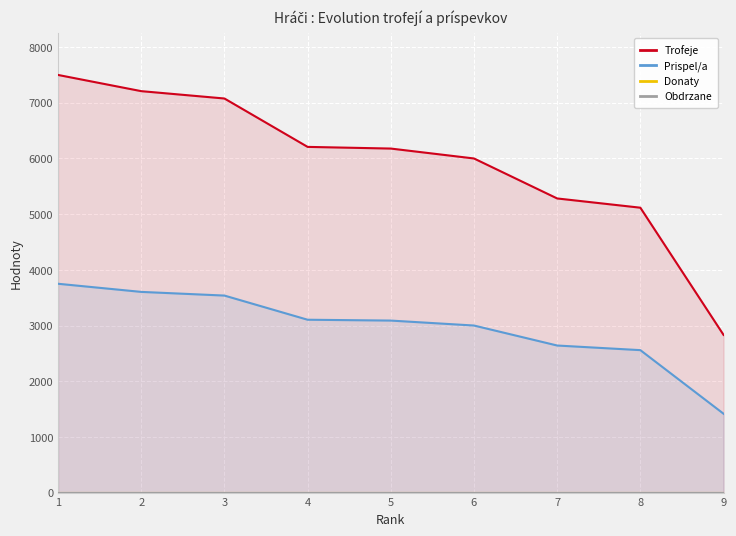

At which label does Obdrzane reach its peak?

1